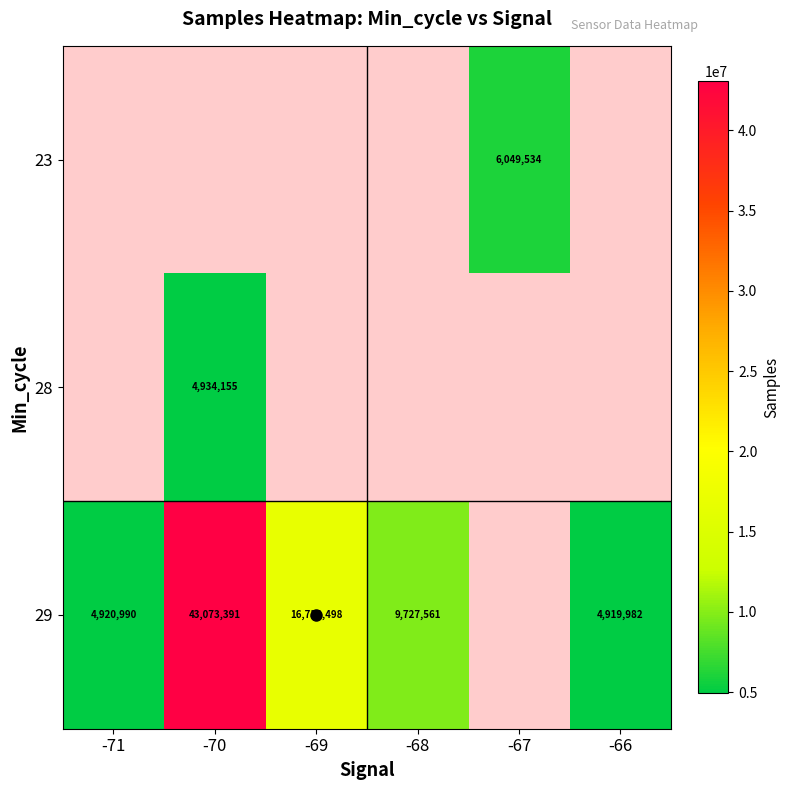

True or false: 29 has a value of 9727561 at -68.

True